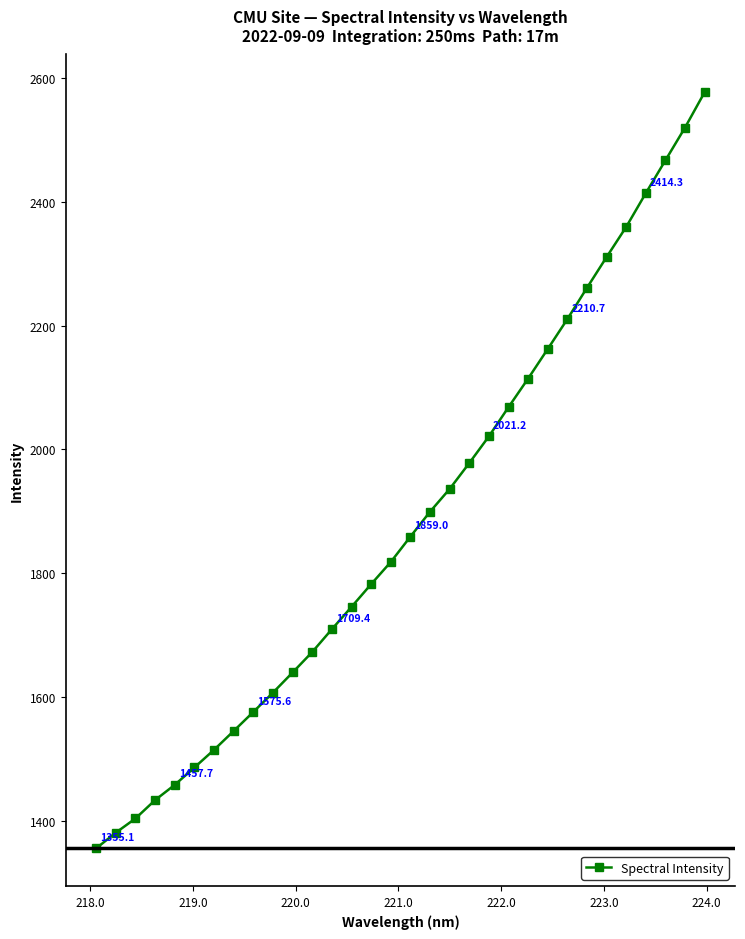

Reading left to right, transcribe all the data shown in this chart.

1355.1	1380.4	1403.4	1433.1	1457.7	1485.8	1514.3	1544.8	1575.6	1606.8	1639.4	1672.5	1709.4	1745.5	1782.2	1818.0	1859.0	1899.3	1936.1	1978.0	2021.2	2068.4	2114.6	2162.4	2210.7	2261.3	2311.0	2359.7	2414.3	2467.3	2520.3	2577.4